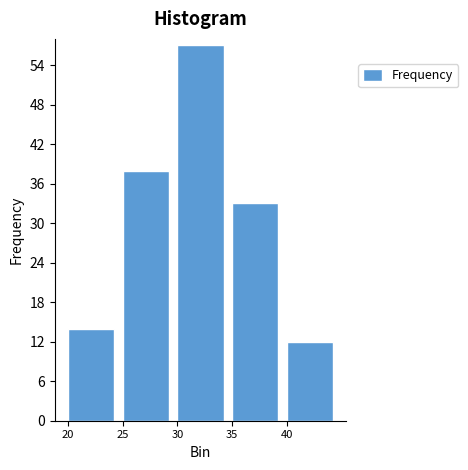

Reading left to right, list every bar in this chart as the range it spans on the x-axis followed by its height. The values are not printed on the chart, so give them approximately, as read against the axis.

20 to 25: 14
25 to 30: 38
30 to 35: 57
35 to 40: 33
40 to 45: 12